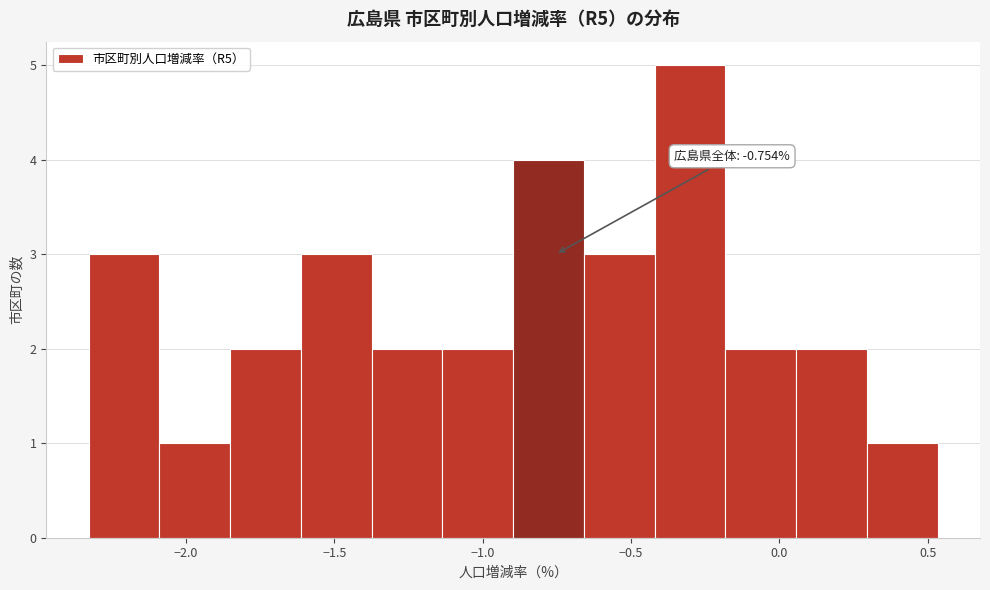

Over which range of the x-axis is the bar tallest?

-0.40 to -0.20